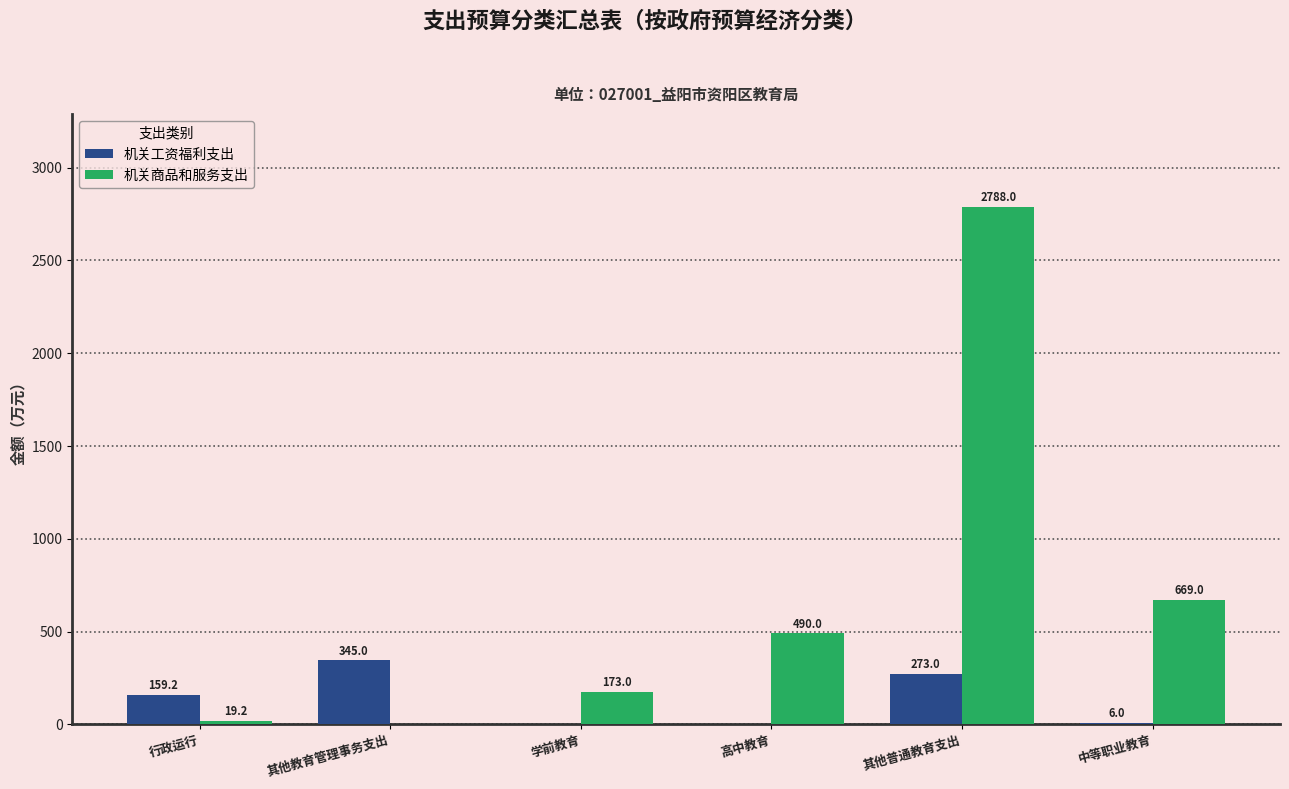

What is the sum of all 机关工资福利支出 values?

783.2